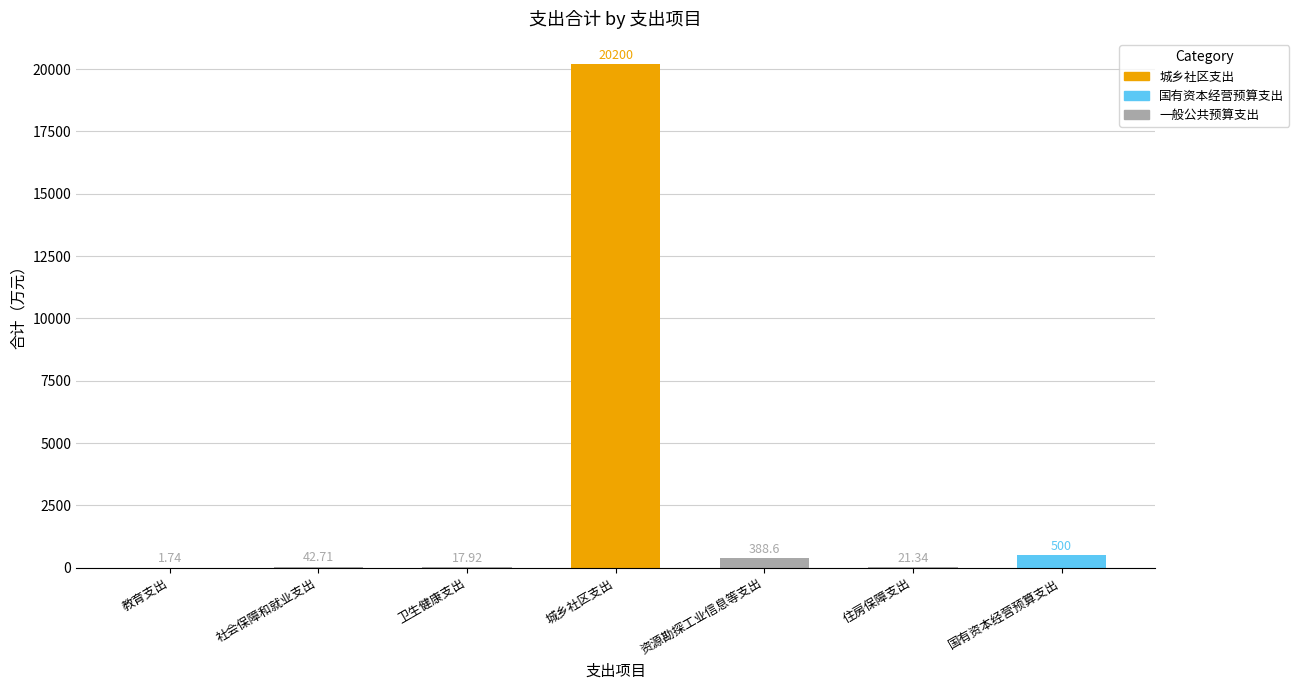

Which has a higher value, 国有资本经营预算支出 or 住房保障支出?

国有资本经营预算支出